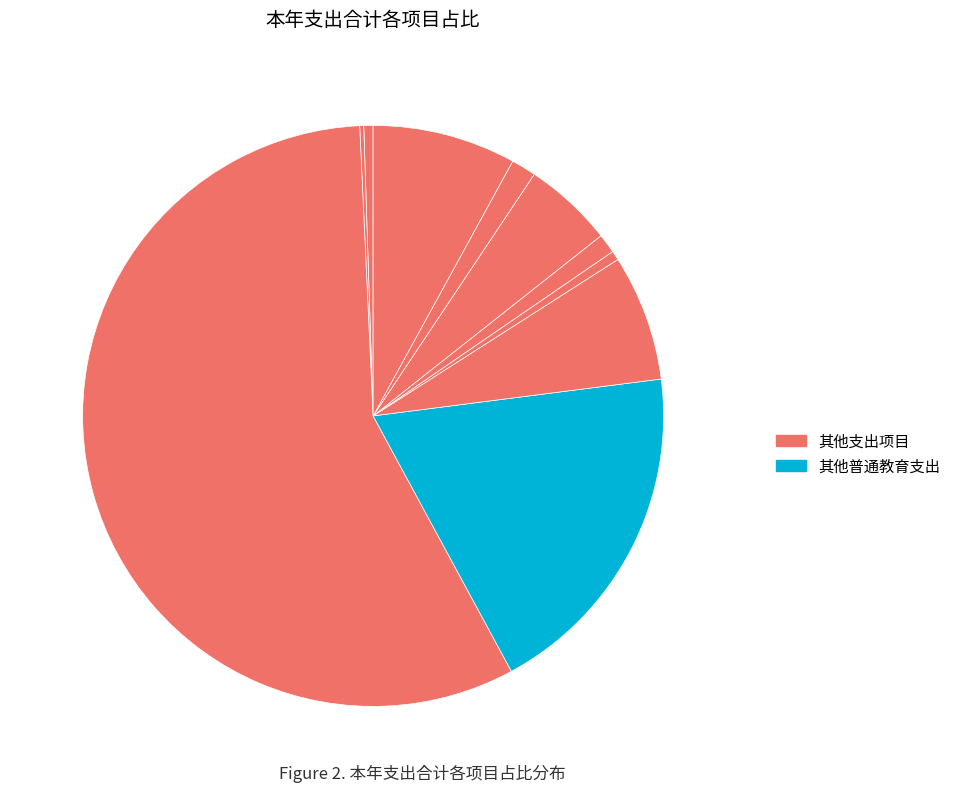

Rank the categories by value from lowest to highest.

小学教育, 行政运行, 死亡抚恤, 其他社会保障和就业支出, 公务员医疗补助, 事业单位医疗, 机关事业单位基本养老保险缴费支出, 住房公积金, 其他普通教育支出, 初中教育